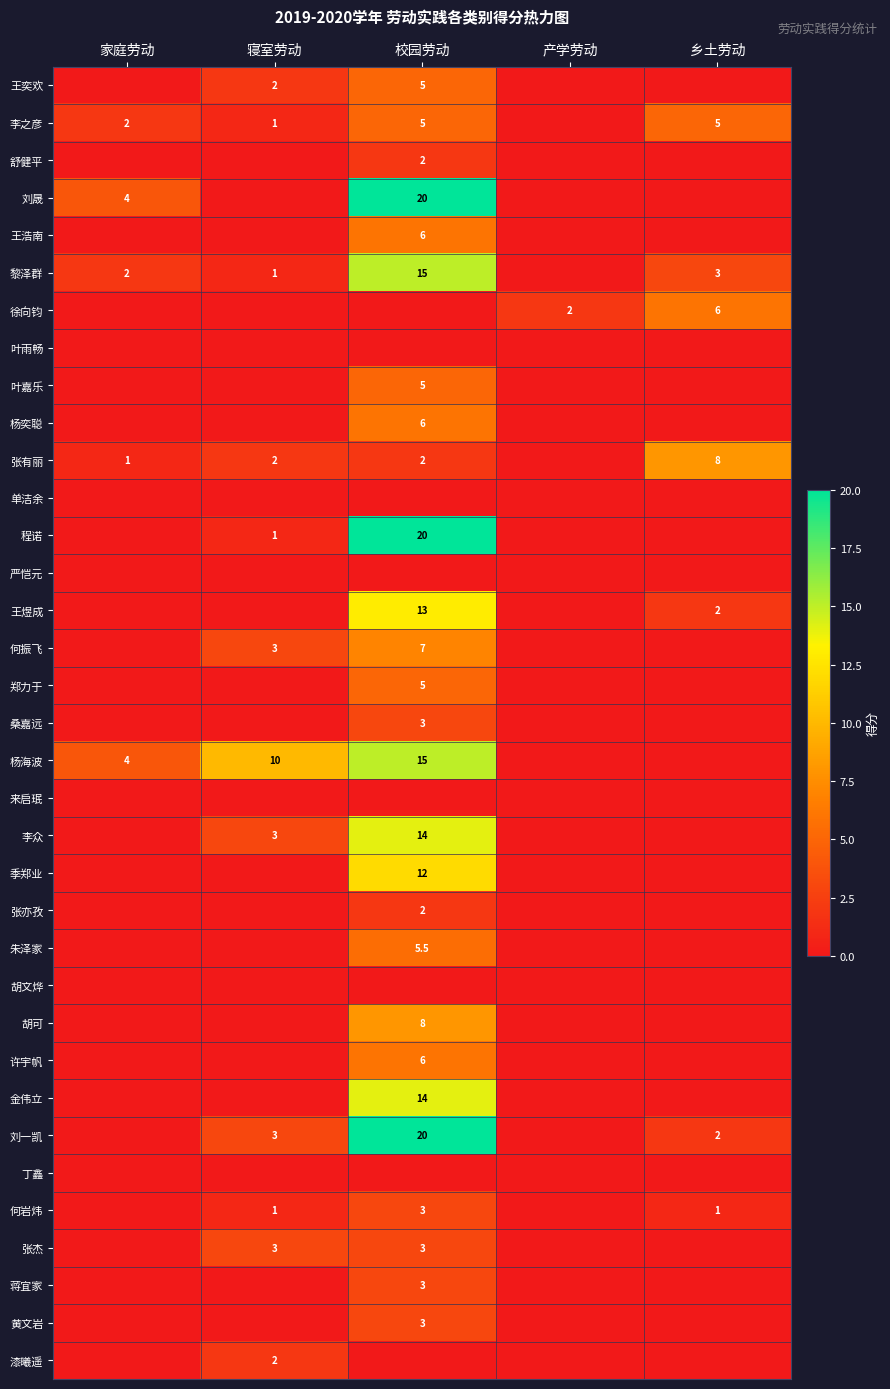

The 季郑业 series shows 12.0 at 校园劳动. True or false?

True